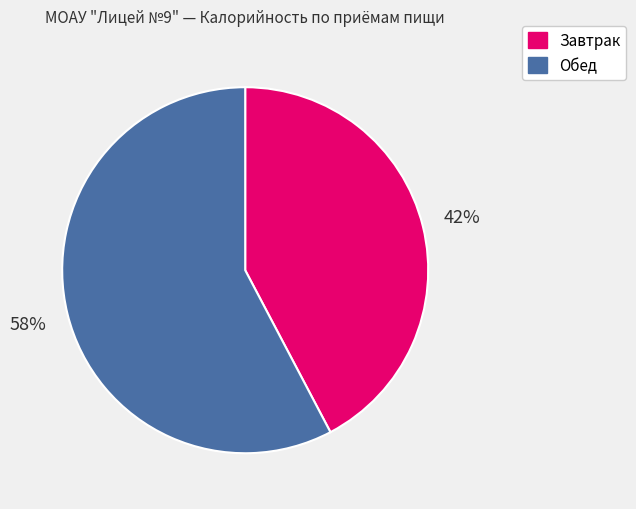

Count the number of slices in the pie.

2